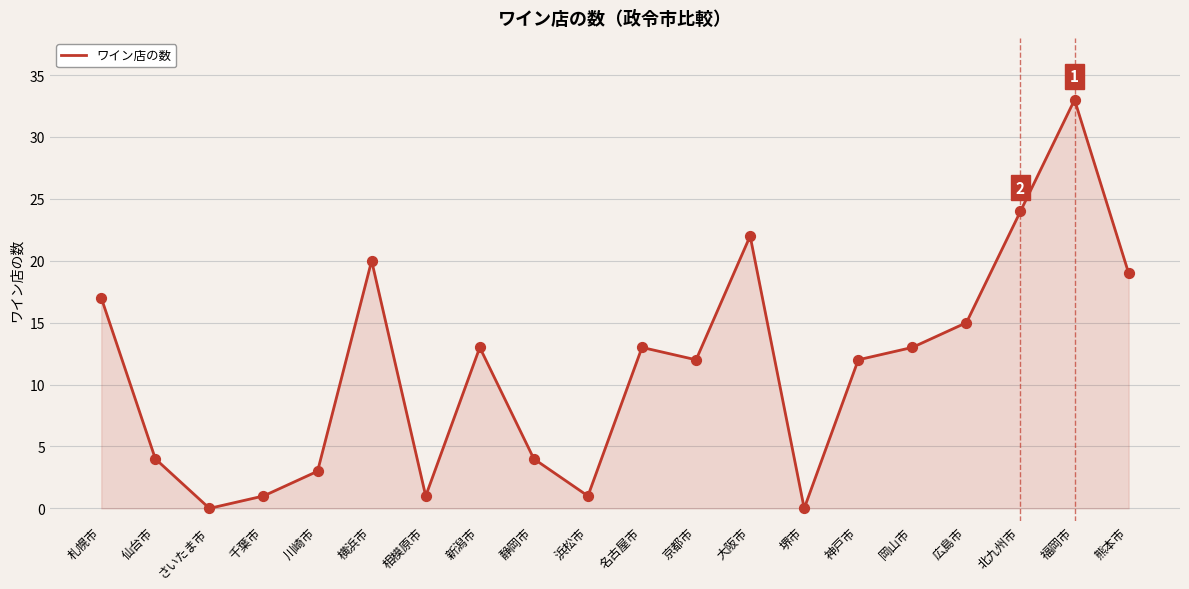

Between 北九州市 and 横浜市, which is larger?

北九州市